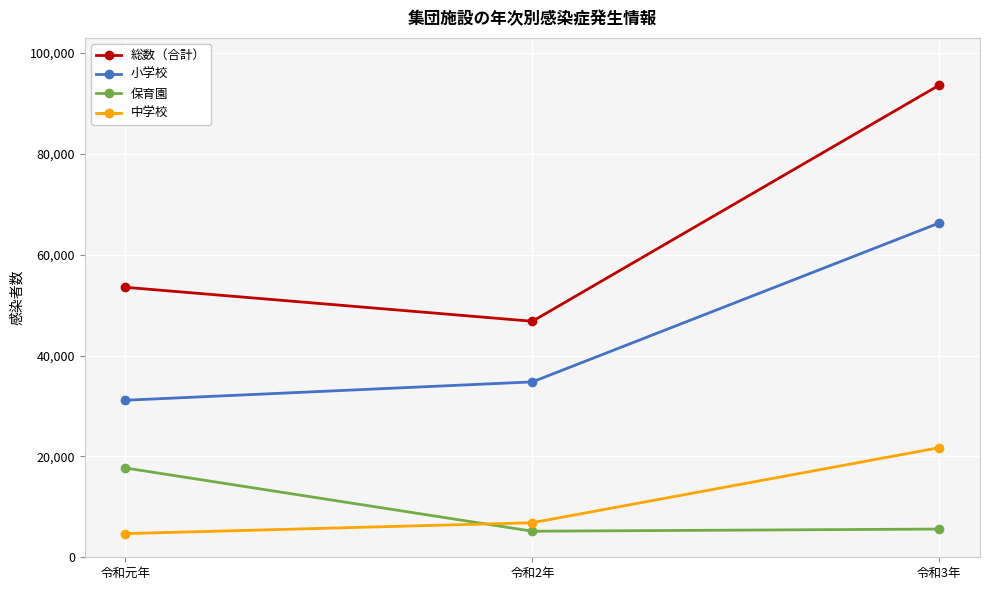

What is the sum of the 小学校 values at 令和2年 and 令和3年?

101085